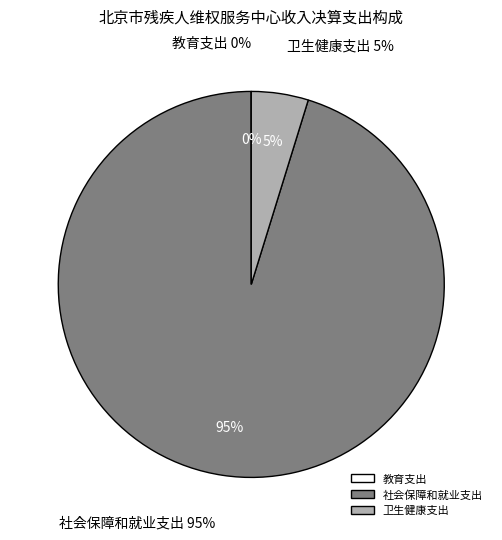

What is the total percentage of 社会保障和就业支出 and 卫生健康支出?

100.0%